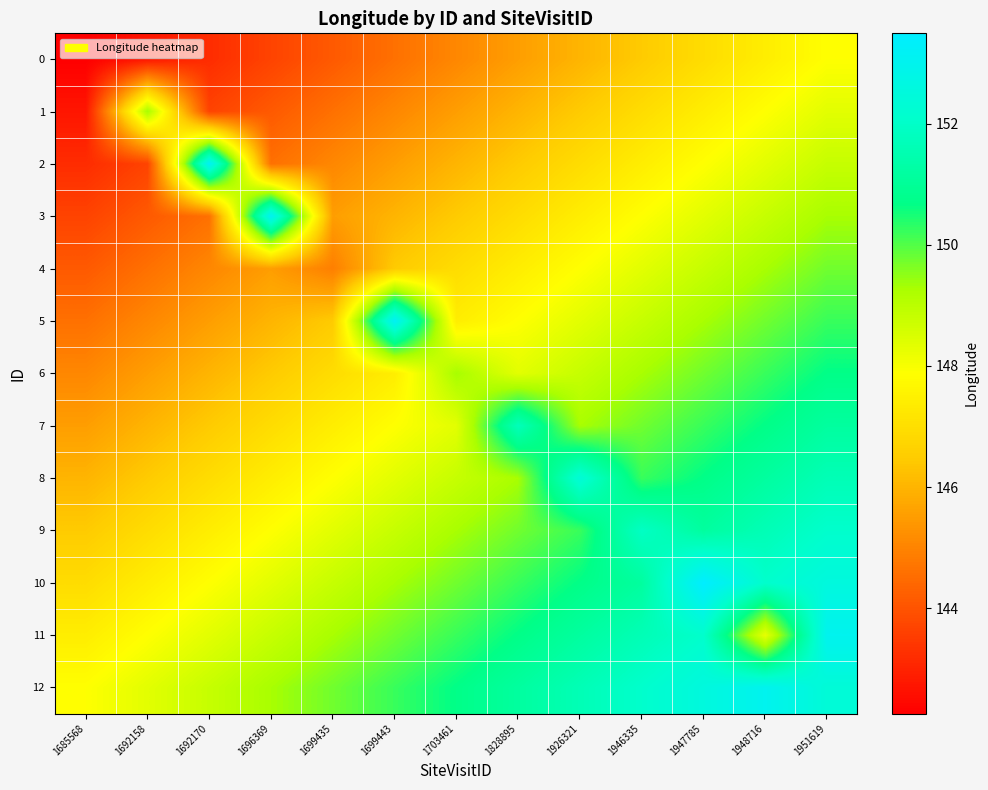

Reading left to right, what are all the values shown in this chart?

0: 1685568=142.3	1692158=142.7	1692170=143.2	1696369=143.7	1699435=144.1	1699443=144.6	1703461=145.1	1828895=145.5	1926321=146.0	1946335=146.5	1947785=146.9	1948716=147.4	1951619=147.9
1: 1685568=142.7	1692158=149.3	1692170=143.7	1696369=144.1	1699435=144.6	1699443=145.1	1703461=145.5	1828895=146.0	1926321=146.5	1946335=146.9	1947785=147.4	1948716=147.9	1951619=148.3
2: 1685568=143.2	1692158=143.7	1692170=153.2	1696369=144.6	1699435=145.1	1699443=145.5	1703461=146.0	1828895=146.5	1926321=146.9	1946335=147.4	1947785=147.9	1948716=148.3	1951619=148.8
3: 1685568=143.7	1692158=144.1	1692170=144.6	1696369=153.1	1699435=145.5	1699443=146.0	1703461=146.5	1828895=146.9	1926321=147.4	1946335=147.9	1947785=148.3	1948716=148.8	1951619=149.3
4: 1685568=144.1	1692158=144.6	1692170=145.1	1696369=145.5	1699435=144.9	1699443=146.5	1703461=146.9	1828895=147.4	1926321=147.9	1946335=148.3	1947785=148.8	1948716=149.3	1951619=149.7
5: 1685568=144.6	1692158=145.1	1692170=145.5	1696369=146.0	1699435=146.5	1699443=153.2	1703461=147.4	1828895=147.9	1926321=148.3	1946335=148.8	1947785=149.3	1948716=149.7	1951619=150.2
6: 1685568=145.1	1692158=145.5	1692170=146.0	1696369=146.5	1699435=146.9	1699443=147.4	1703461=149.3	1828895=148.3	1926321=148.8	1946335=149.3	1947785=149.7	1948716=150.2	1951619=150.7
7: 1685568=145.5	1692158=146.0	1692170=146.5	1696369=146.9	1699435=147.4	1699443=147.9	1703461=148.3	1828895=151.7	1926321=149.3	1946335=149.7	1947785=150.2	1948716=150.7	1951619=151.2
8: 1685568=146.0	1692158=146.5	1692170=146.9	1696369=147.4	1699435=147.9	1699443=148.3	1703461=148.8	1828895=149.3	1926321=152.4	1946335=150.2	1947785=150.7	1948716=151.2	1951619=151.6
9: 1685568=146.5	1692158=146.9	1692170=147.4	1696369=147.9	1699435=148.3	1699443=148.8	1703461=149.3	1828895=149.7	1926321=150.2	1946335=151.9	1947785=151.2	1948716=151.6	1951619=152.1
10: 1685568=146.9	1692158=147.4	1692170=147.9	1696369=148.3	1699435=148.8	1699443=149.3	1703461=149.7	1828895=150.2	1926321=150.7	1946335=151.2	1947785=153.5	1948716=152.1	1951619=152.6
11: 1685568=147.4	1692158=147.9	1692170=148.3	1696369=148.8	1699435=149.3	1699443=149.7	1703461=150.2	1828895=150.7	1926321=151.2	1946335=151.6	1947785=152.1	1948716=148.3	1951619=153.0
12: 1685568=147.9	1692158=148.3	1692170=148.8	1696369=149.3	1699435=149.7	1699443=150.2	1703461=150.7	1828895=151.2	1926321=151.6	1946335=152.1	1947785=152.6	1948716=153.0	1951619=152.4